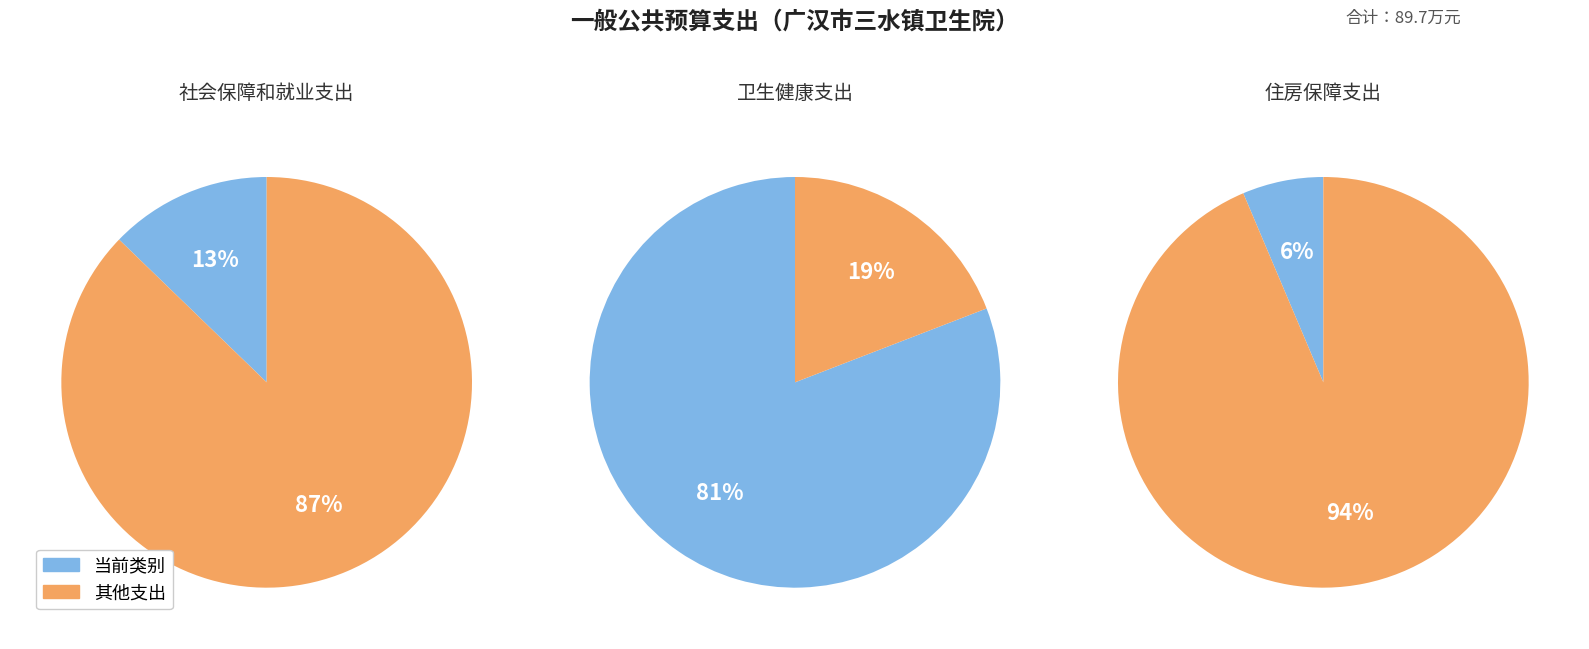

The 社会保障和就业支出 slice represents 13% of the pie. True or false?

True